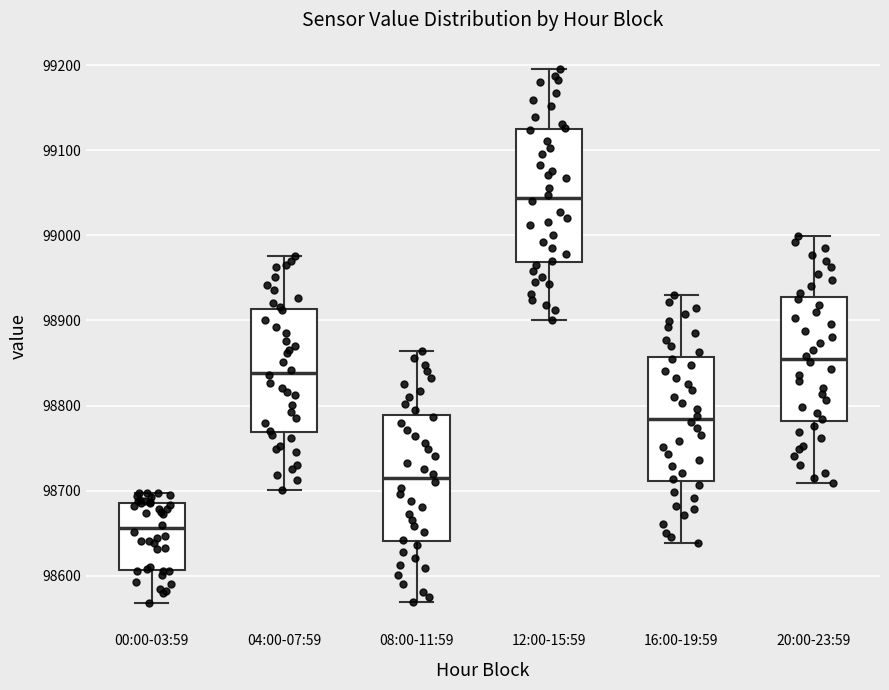

Where does the upper whisker of the box for 16:00-19:59 end on the y-axis? The values are not printed on the chart, so give them approximately, as read against the axis.

98930